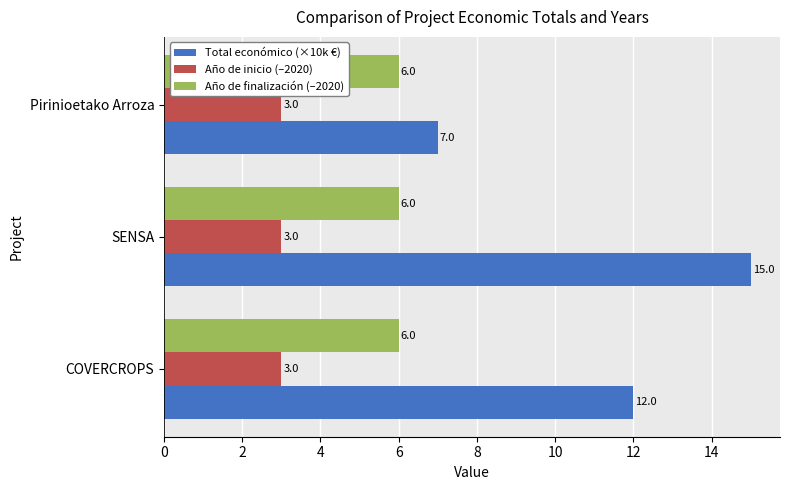

Is it true that Año de finalización (–2020) equals 6 at Pirinioetako Arroza?

True